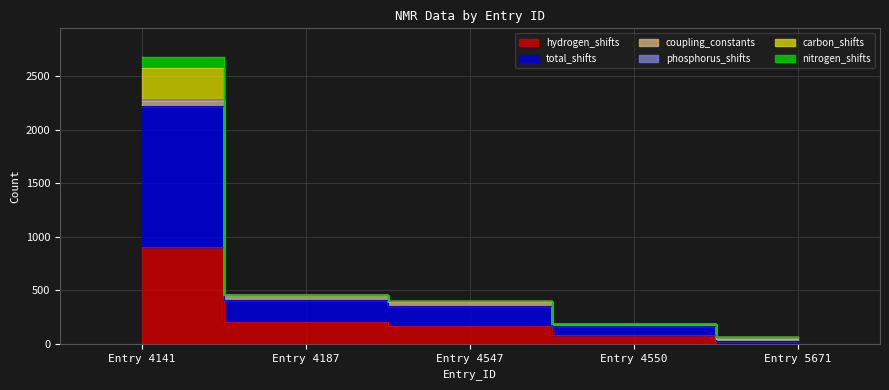

Is it true that total_shifts equals 169 at Entry 4187?

False